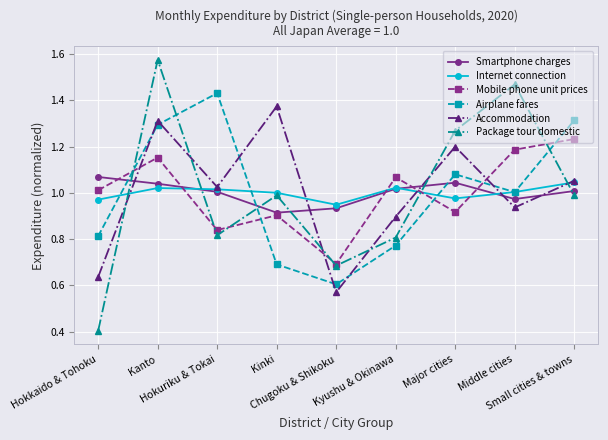

Which series has the largest range (max minus min)?

Package tour domestic